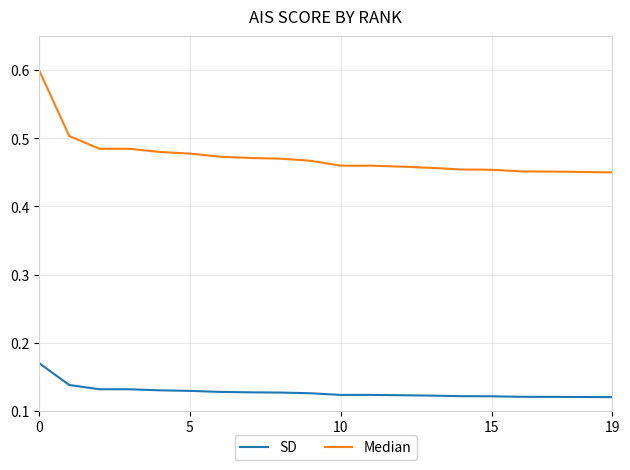

Which series has the largest total across all categories?

Median